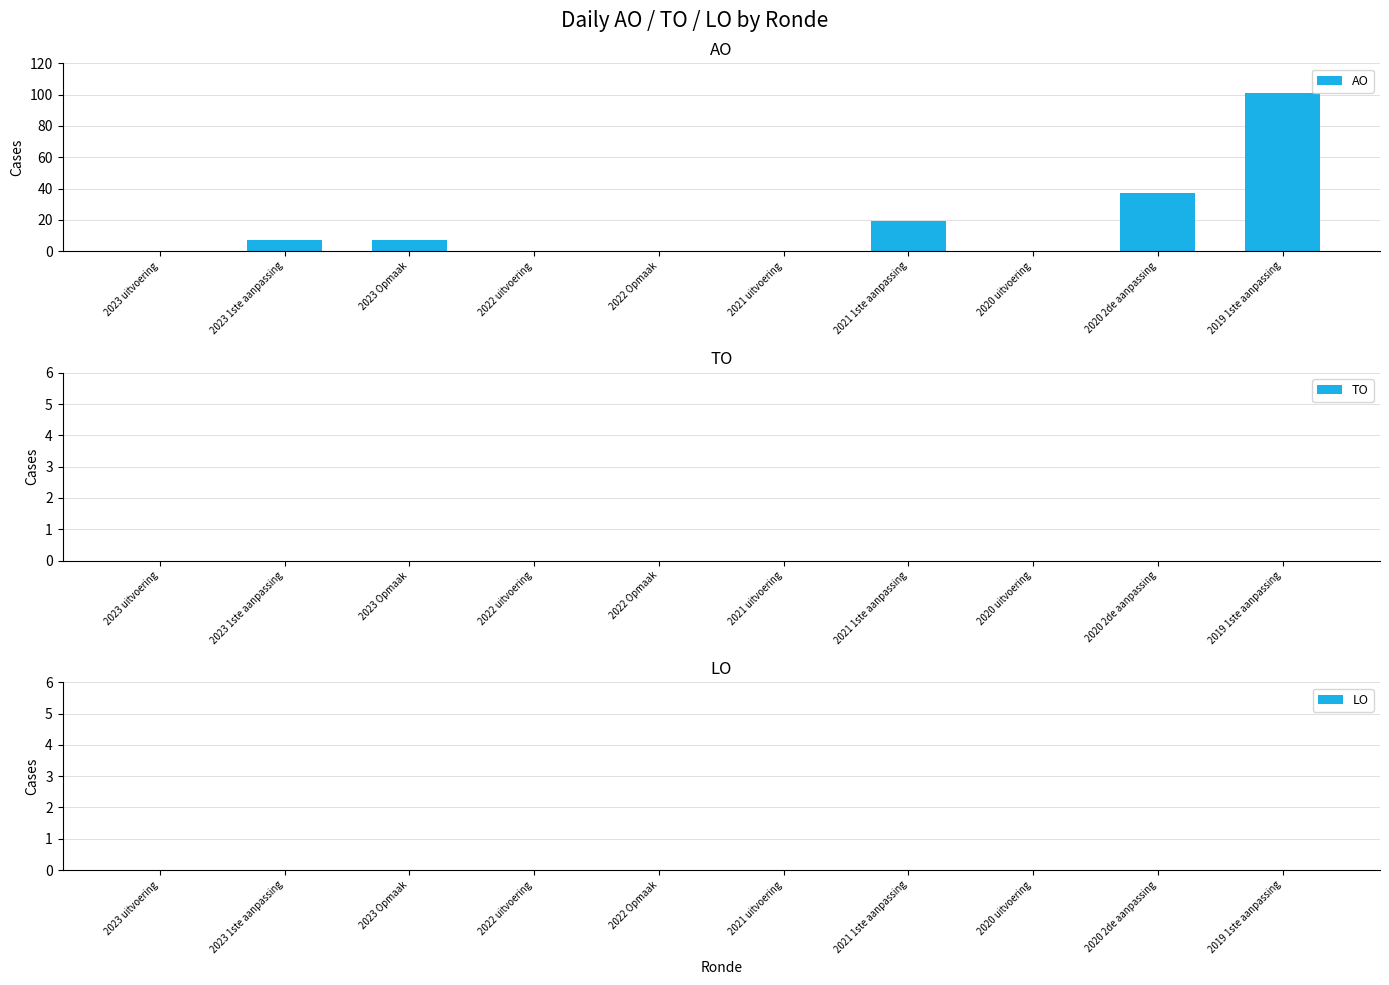

What is the sum of all values?

171